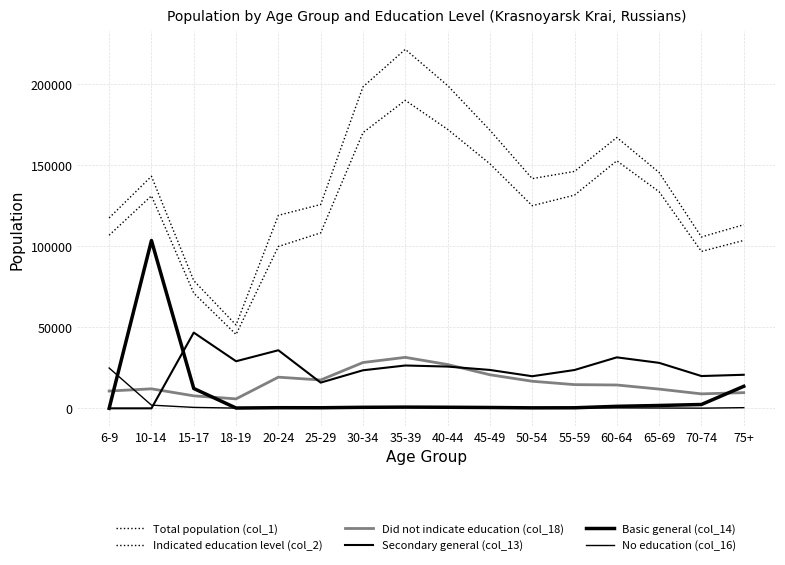

Does the chart display data point markers on the line(s)?

No